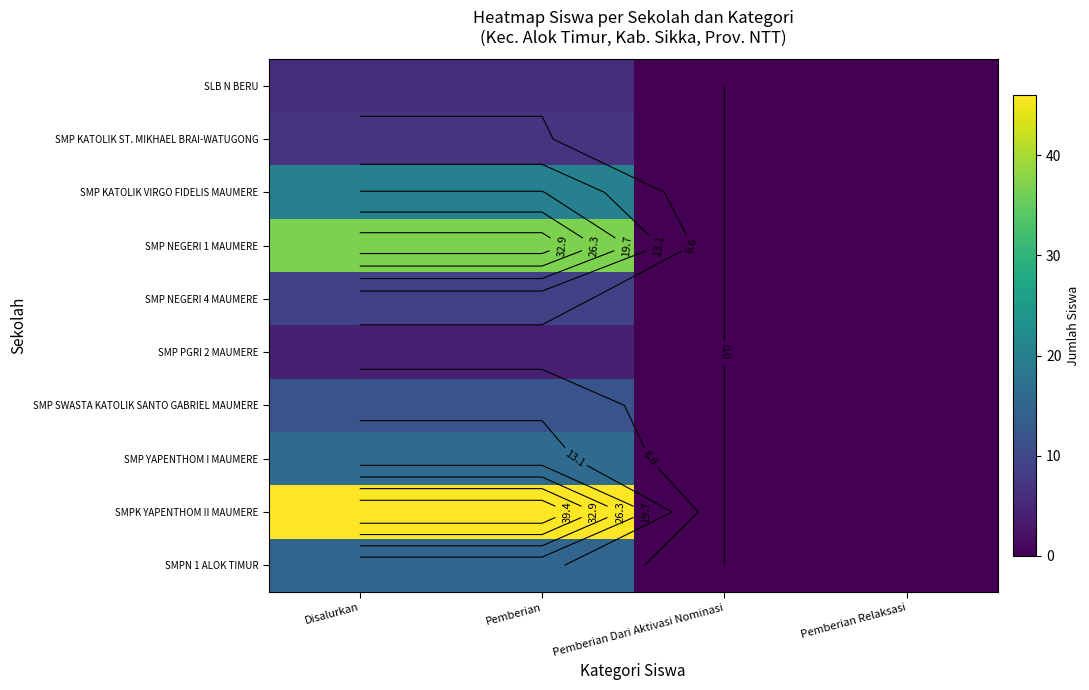

Which series changed the most between Pemberian and Pemberian Relaksasi?

SMPK YAPENTHOM II MAUMERE